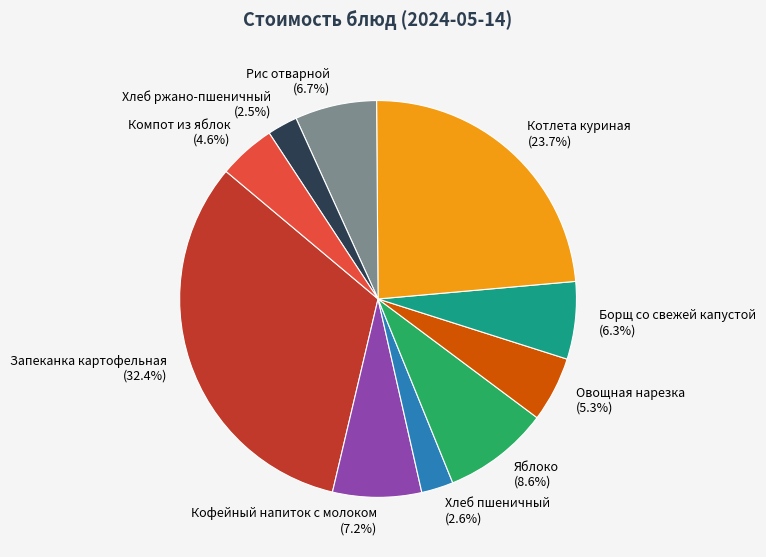

Does Компот из яблок represent more than half of the total?

No